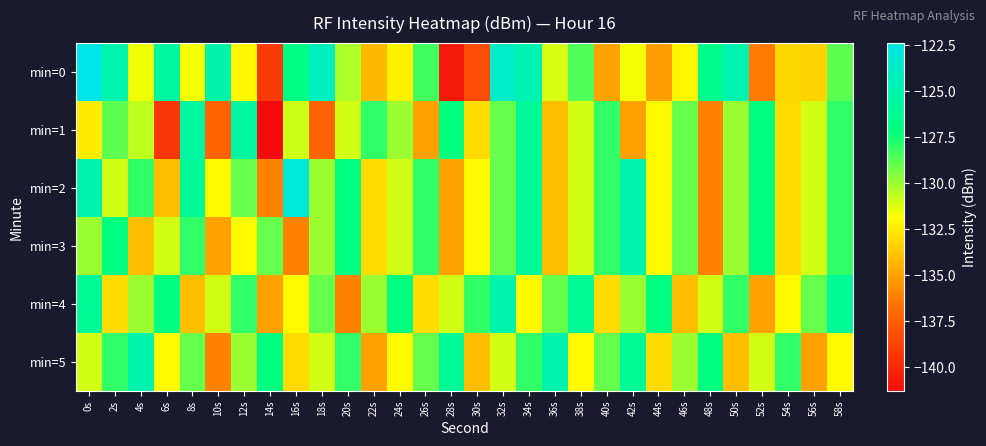

How many categories are shown in the chart?

30